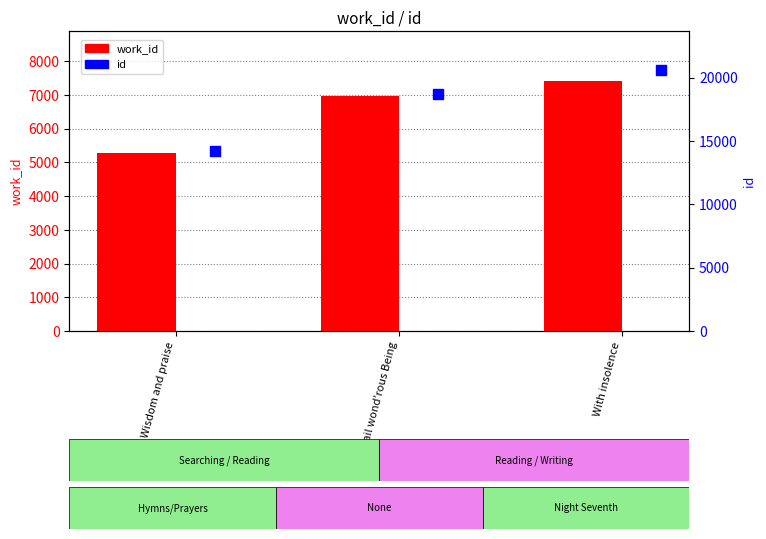

Which series has the largest total across all categories?

id